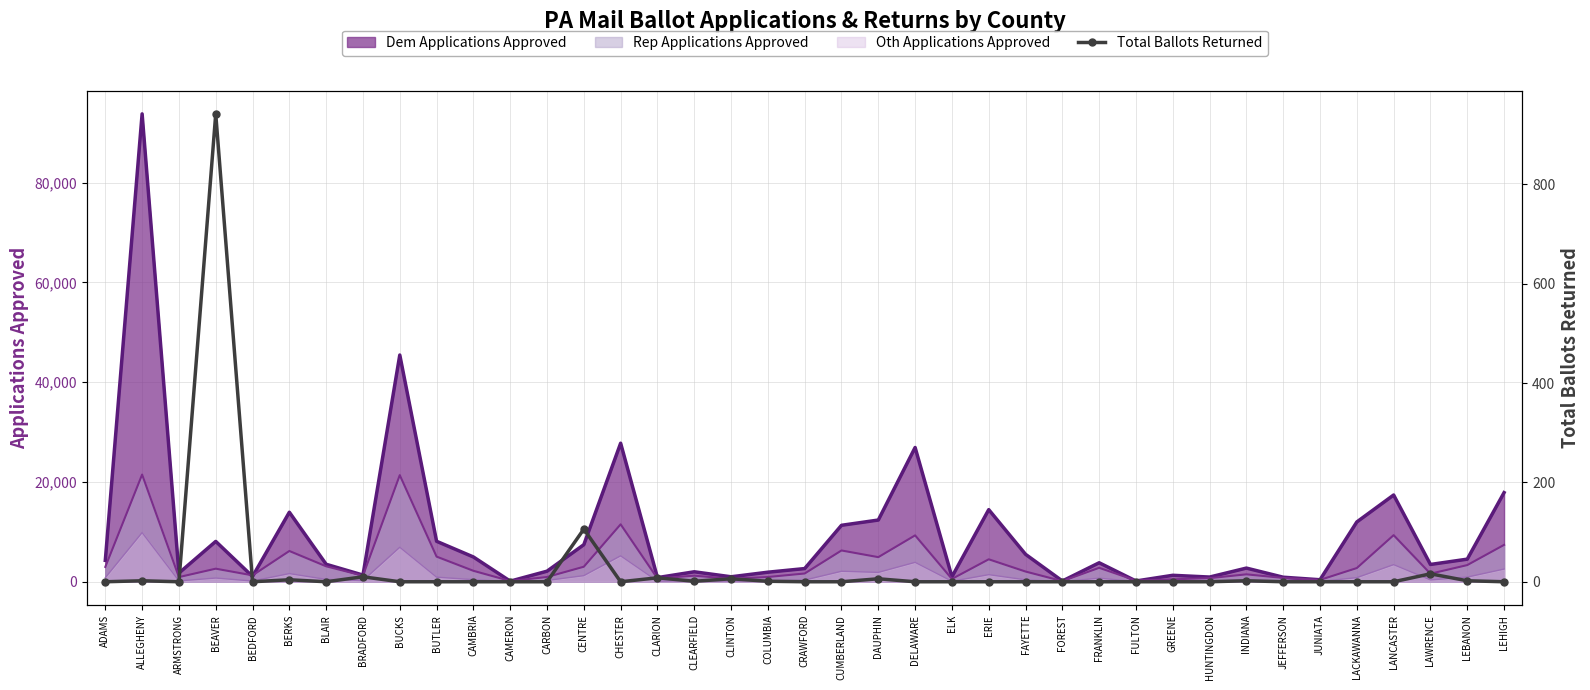

Is it true that the value at LEBANON is 2?

True